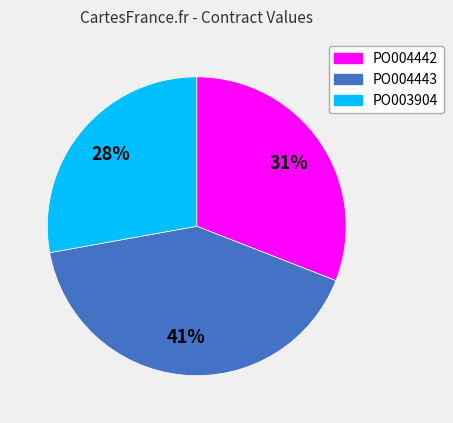

Between PO003904 and PO004443, which is larger?

PO004443